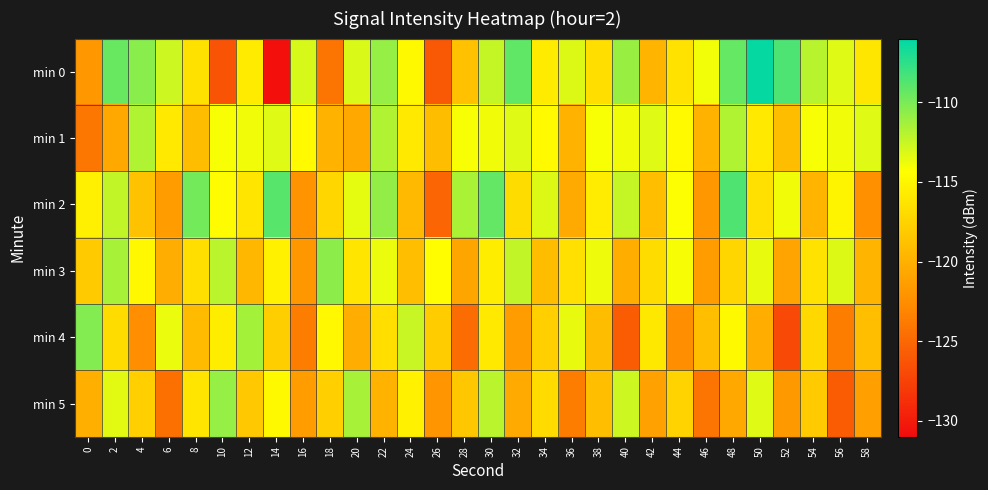

Reading left to right, what are all the values shown in this chart?

min 0: 0=-121.8	2=-109.5	4=-110.5	6=-112.7	8=-116.5	10=-126.4	12=-115.7	14=-130.8	16=-113.1	18=-124.2	20=-113.1	22=-110.9	24=-114.7	26=-125.9	28=-118.8	30=-112.4	32=-109.2	34=-115.8	36=-113.2	38=-116.6	40=-111.0	42=-119.7	44=-116.4	46=-113.9	48=-109.3	50=-106.2	52=-108.5	54=-112.0	56=-113.3	58=-116.1
min 1: 0=-124.0	2=-120.5	4=-111.8	6=-115.9	8=-119.1	10=-114.1	12=-113.9	14=-113.3	16=-114.7	18=-119.8	20=-120.5	22=-111.8	24=-115.9	26=-119.1	28=-114.1	30=-113.9	32=-113.3	34=-114.7	36=-119.8	38=-114.1	40=-113.9	42=-113.3	44=-114.7	46=-119.8	48=-111.8	50=-115.9	52=-119.1	54=-114.1	56=-113.9	58=-113.3
min 2: 0=-115.5	2=-112.3	4=-118.7	6=-121.4	8=-109.8	10=-114.6	12=-116.2	14=-108.9	16=-122.1	18=-117.3	20=-113.5	22=-110.8	24=-119.4	26=-125.2	28=-111.6	30=-109.3	32=-116.8	34=-113.2	36=-120.5	38=-115.7	40=-112.4	42=-118.9	44=-114.3	46=-121.8	48=-108.6	50=-116.5	52=-113.9	54=-119.7	56=-115.1	58=-122.4
min 3: 0=-118.2	2=-111.5	4=-114.8	6=-120.3	8=-116.7	10=-112.1	12=-119.5	14=-115.3	16=-121.8	18=-110.6	20=-116.2	22=-113.7	24=-118.9	26=-114.4	28=-120.8	30=-115.6	32=-112.3	34=-119.1	36=-116.5	38=-113.8	40=-120.2	42=-116.8	44=-114.1	46=-121.5	48=-117.3	50=-113.6	52=-120.9	54=-116.4	56=-113.2	58=-119.7
min 4: 0=-110.3	2=-116.8	4=-122.5	6=-113.7	8=-119.2	10=-115.6	12=-111.4	14=-117.9	16=-123.6	18=-114.8	20=-120.3	22=-116.7	24=-112.5	26=-118.0	28=-124.7	30=-115.9	32=-121.4	34=-117.8	36=-113.6	38=-119.1	40=-125.8	42=-116.0	44=-122.5	46=-118.9	48=-114.7	50=-120.2	52=-126.9	54=-117.1	56=-123.6	58=-119.0
min 5: 0=-120.1	2=-113.4	4=-117.8	6=-124.5	8=-116.2	10=-110.9	12=-118.3	14=-114.7	16=-121.4	18=-117.8	20=-111.5	22=-119.9	24=-115.3	26=-122.0	28=-118.4	30=-112.1	32=-120.5	34=-116.9	36=-123.6	38=-119.0	40=-112.7	42=-121.1	44=-117.5	46=-124.2	48=-120.6	50=-113.3	52=-121.7	54=-118.1	56=-125.8	58=-121.2